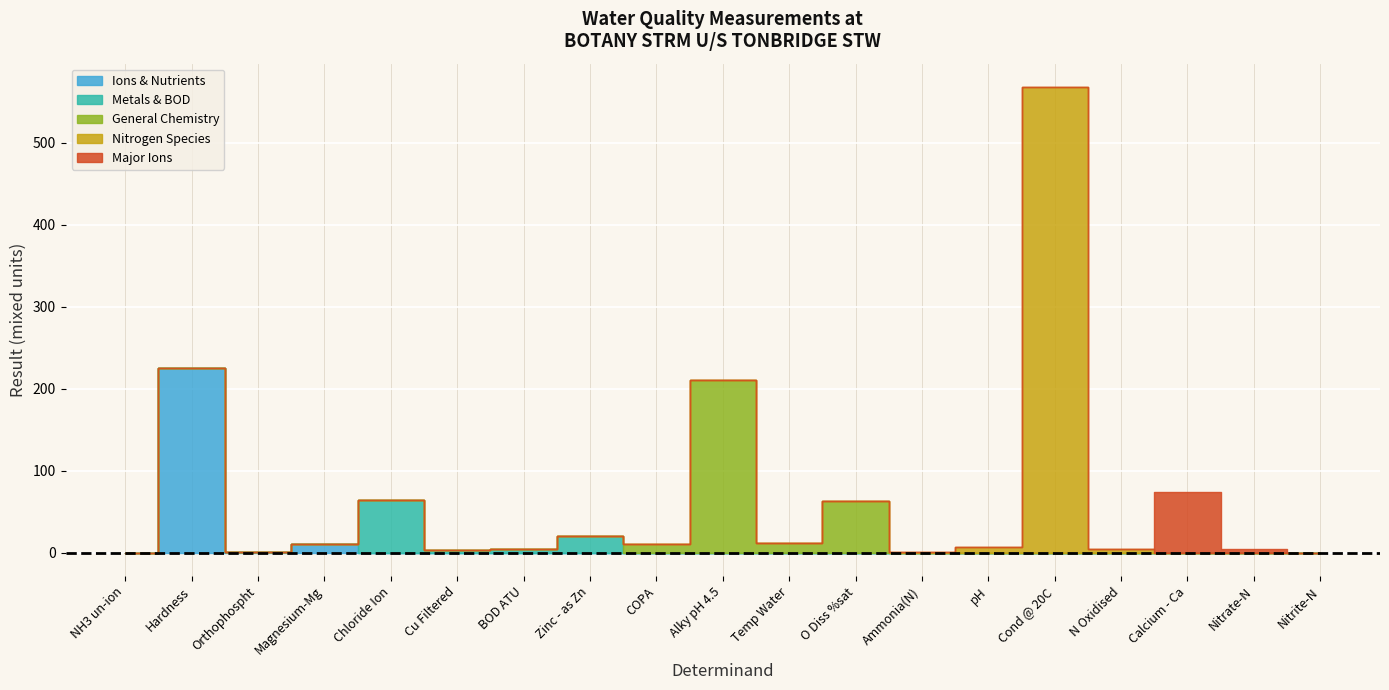

Is it true that the value at Magnesium-Mg is 10.1?

True